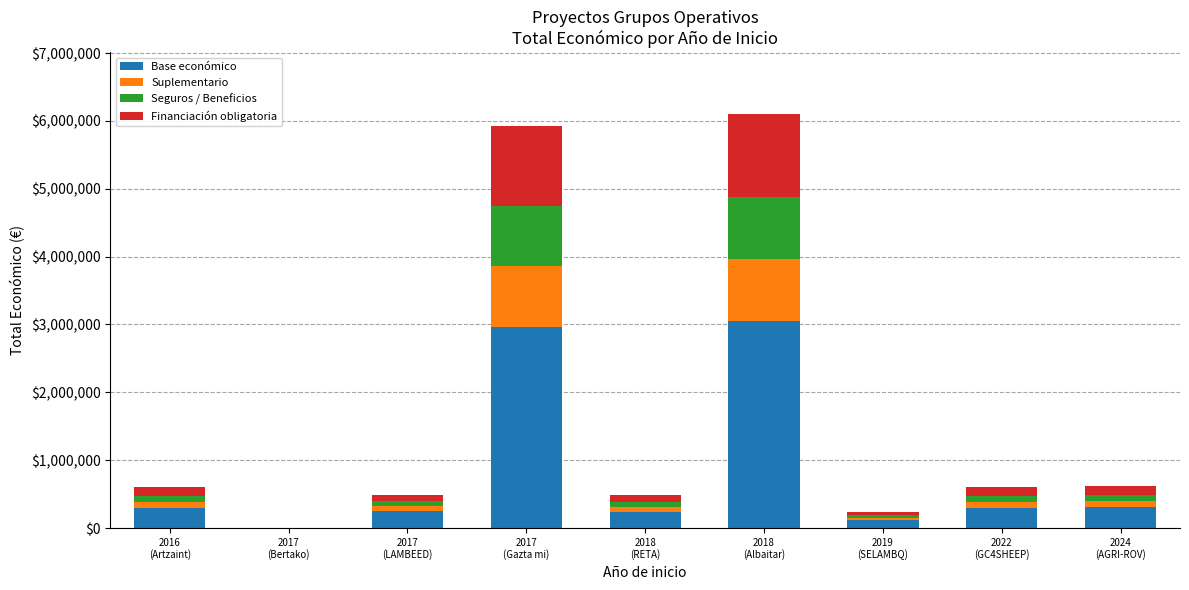

What is the highest value of the Base económico series?

3048585.5